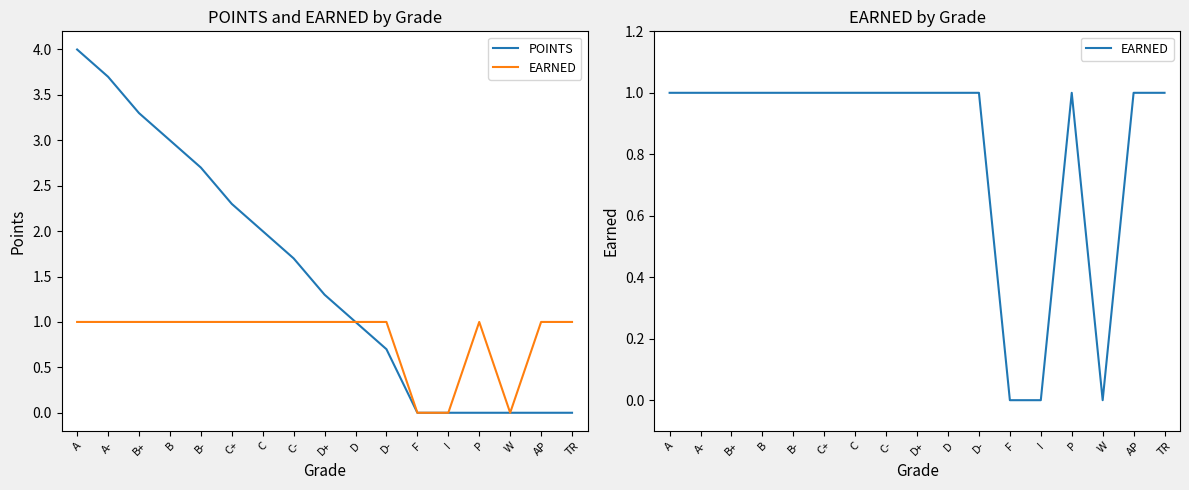

What is the sum of all POINTS values?

25.7